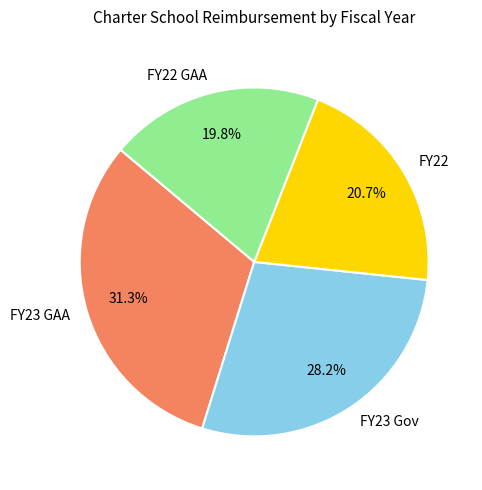

Is the sum of FY22 and FY23 GAA greater than half?

Yes